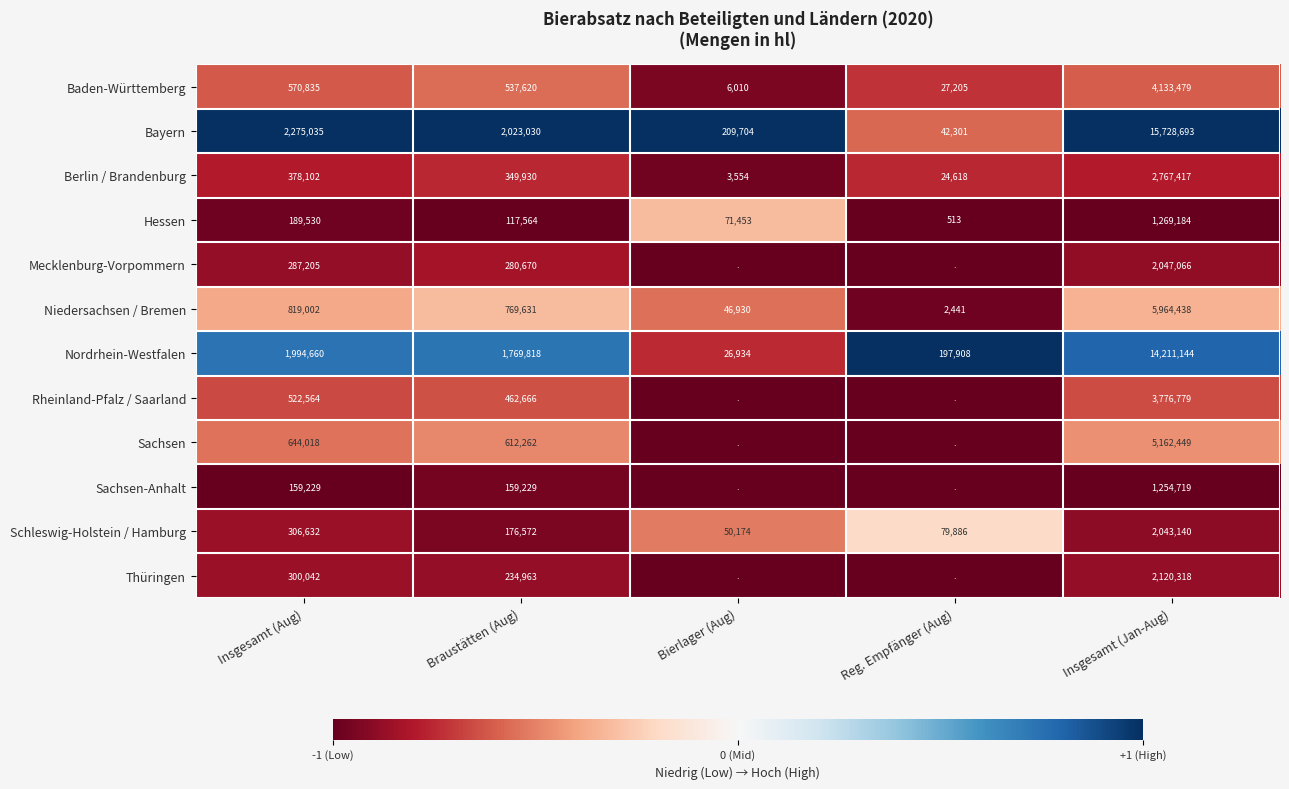

At which label does Berlin / Brandenburg reach its peak?

Insgesamt (Jan-Aug)